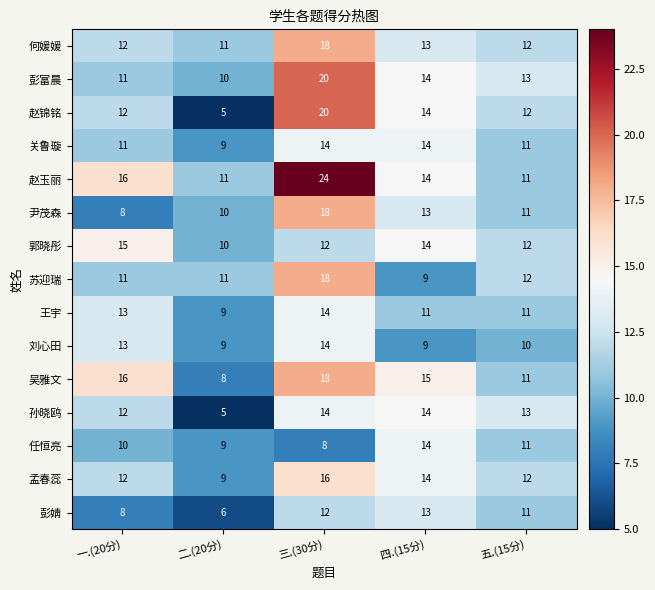

What is the difference between the maximum and minimum values in the 赵玉丽 series?

13